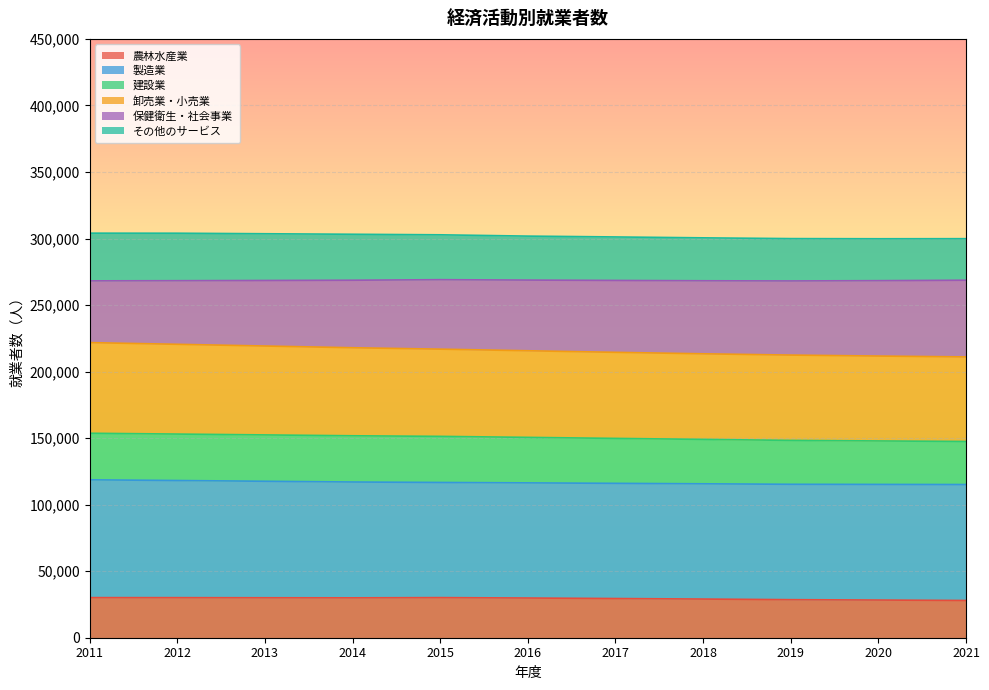

At which category is the sum across all series the highest?

2011